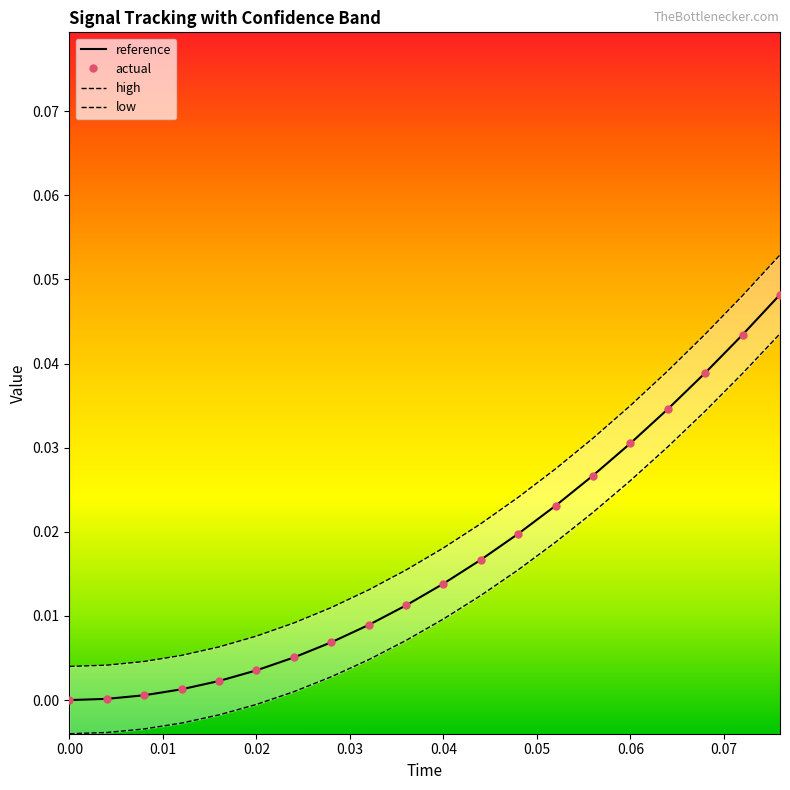

How many lines are shown in the chart?

4